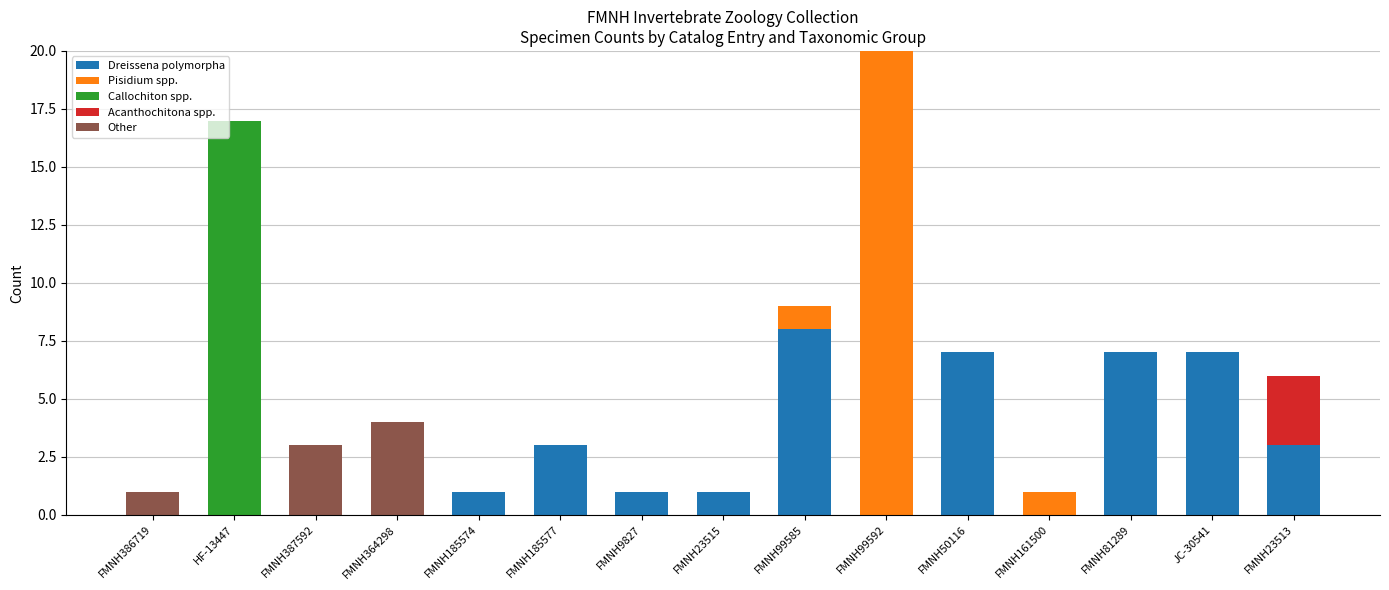

What is the total value across all series at FMNH364298?

4